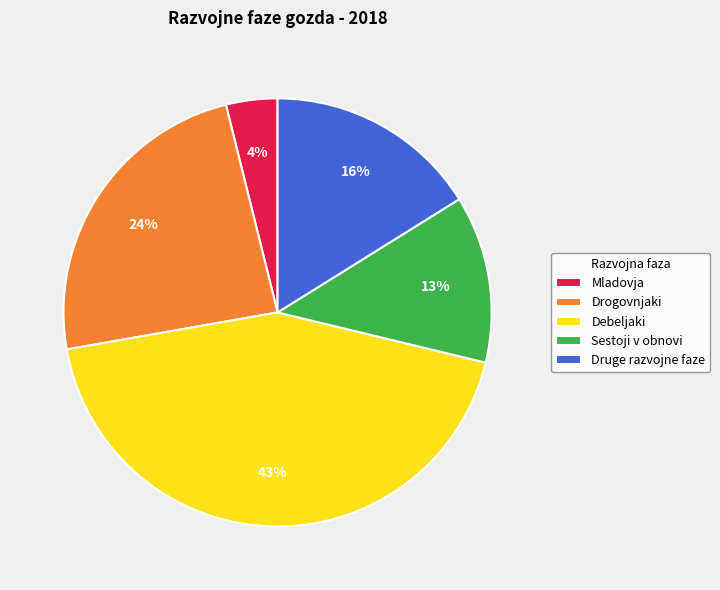

To the nearest percent, what portion does Sestoji v obnovi represent?

13%